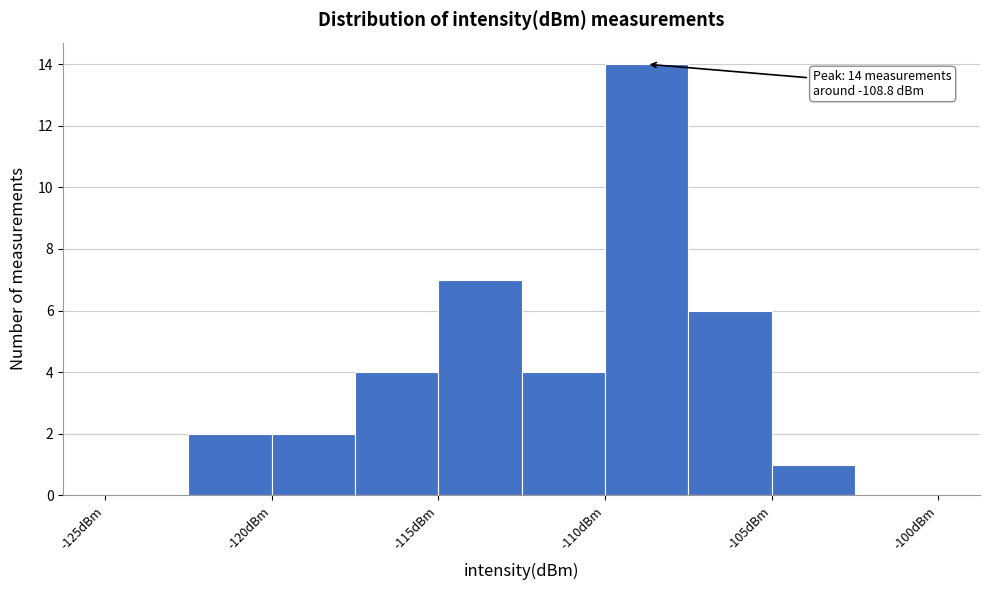

Over which range of the x-axis is the bar tallest?

-110.0 to -107.5